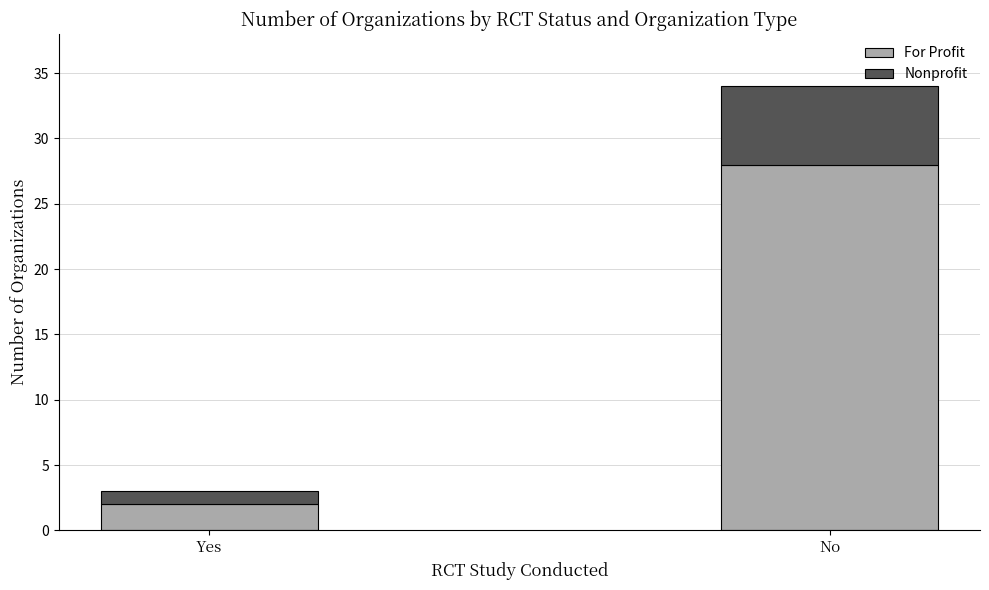

What is the maximum value for For Profit?

28